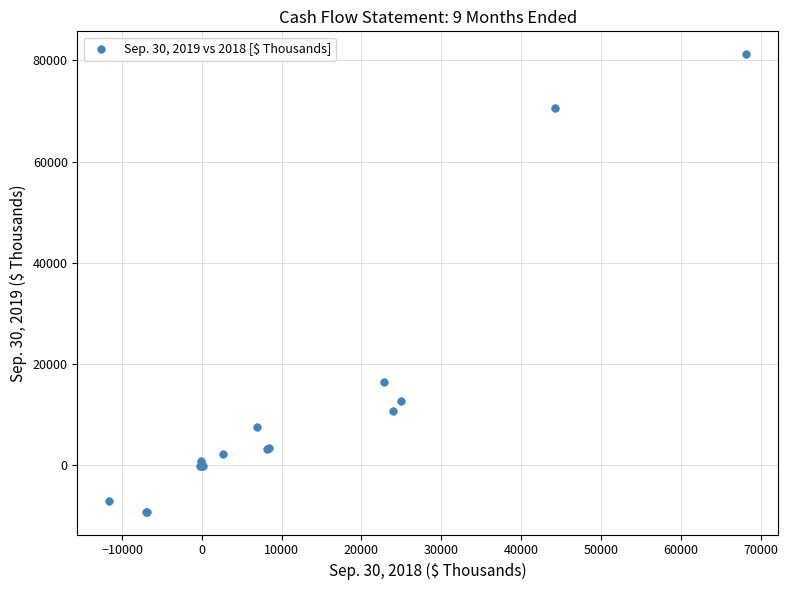

What Y value in the scatter plot is closest to 36046?

16539